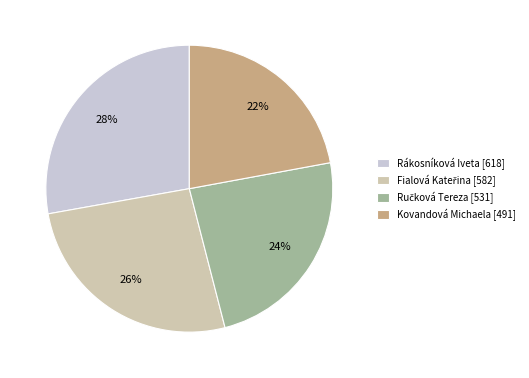

The Rákosníková Iveta [618] slice represents 28% of the pie. True or false?

True